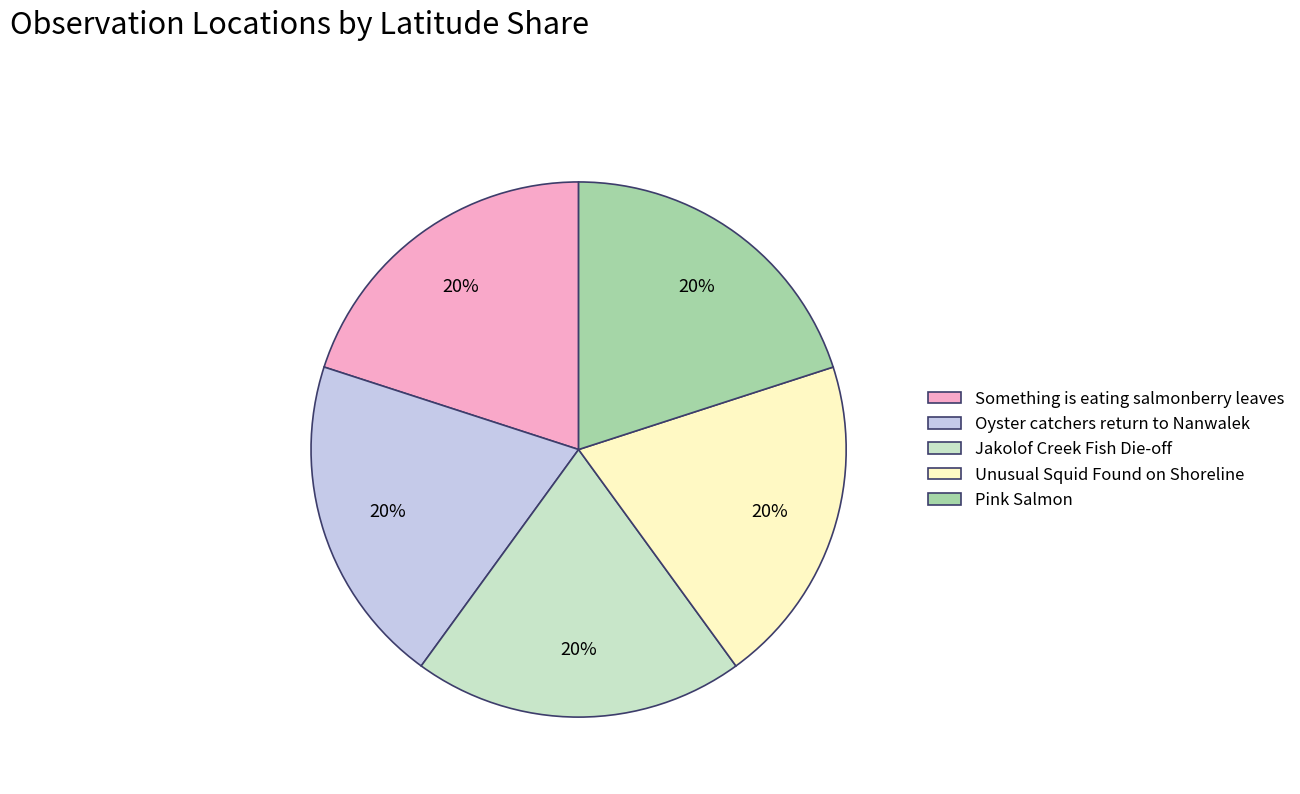

Approximately how many times larger is the value at Jakolof Creek Fish Die-off compared to Pink Salmon?

1.0